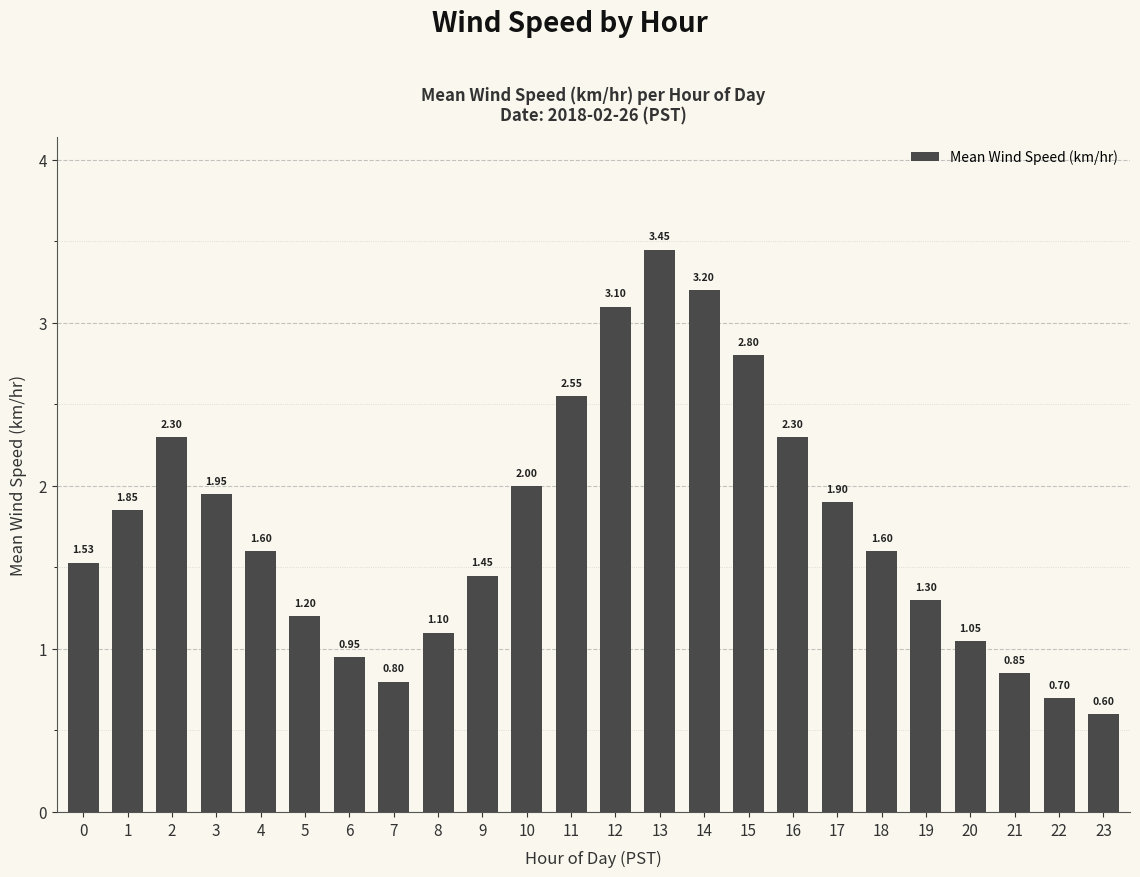

What is the sum of all values?

42.1